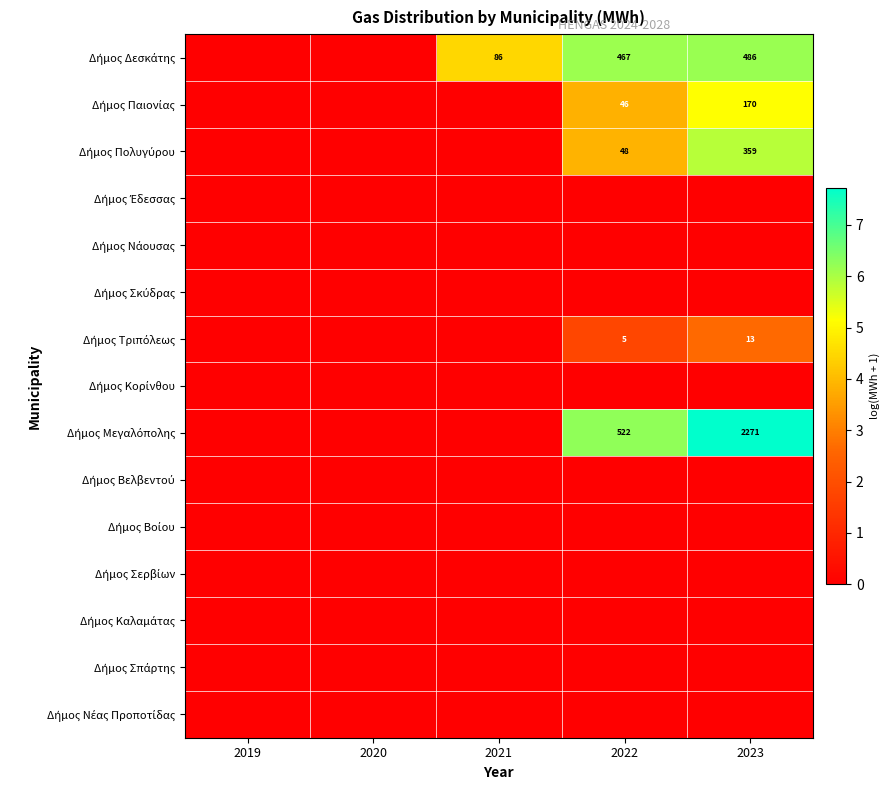

Is it true that Δήμος Πολυγύρου equals 0.0 at 2021?

True